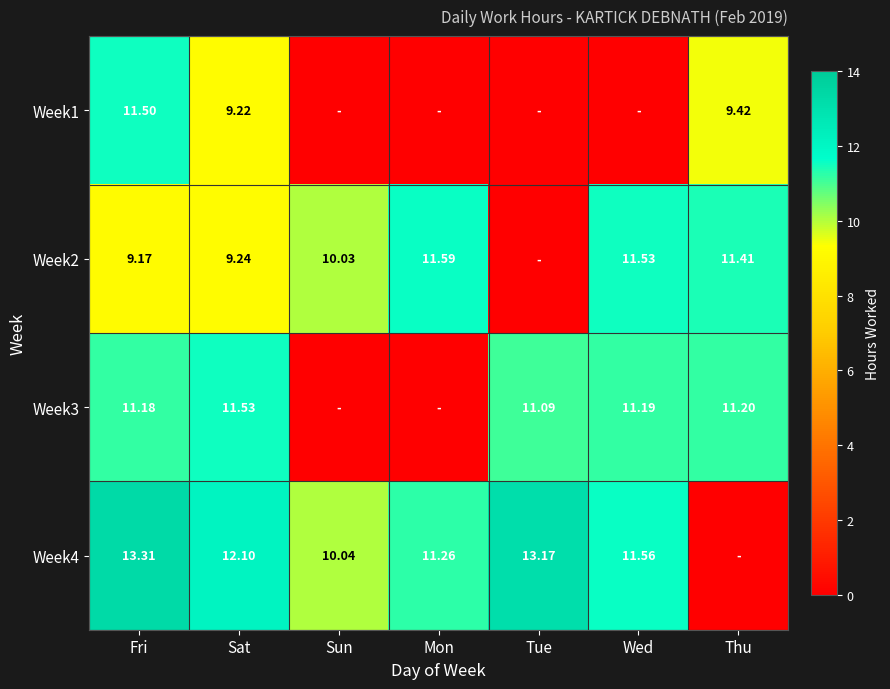

Is the value of Week2 at Wed greater than the value of Week3 at Sun?

Yes